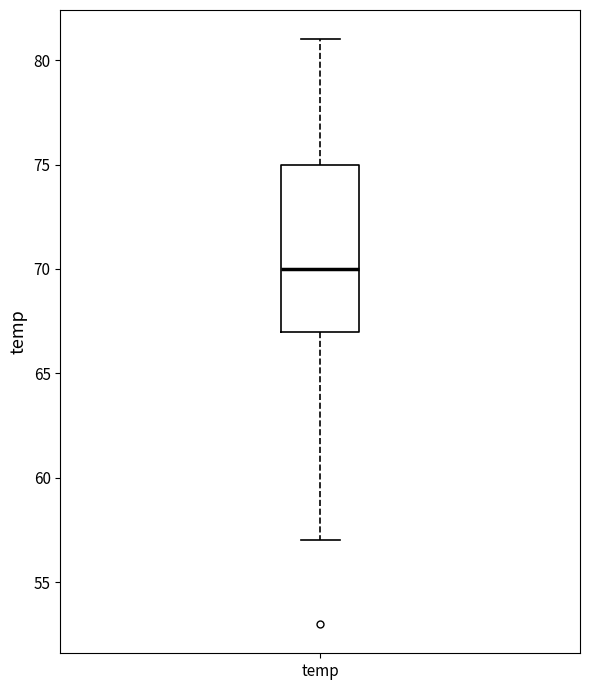

Where does the lower whisker of the box for temp end on the y-axis? The values are not printed on the chart, so give them approximately, as read against the axis.

57